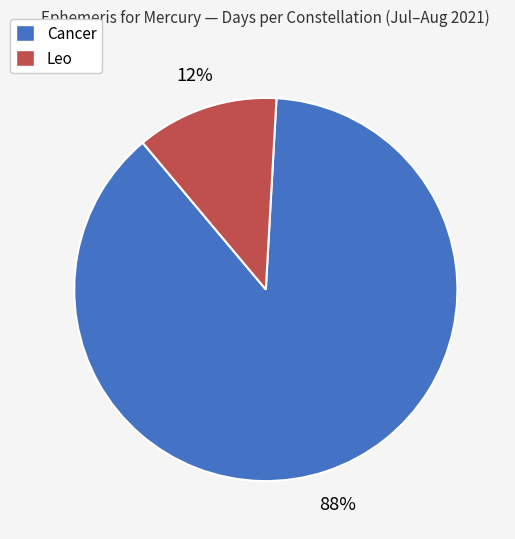

To the nearest percent, what portion does Leo represent?

12%